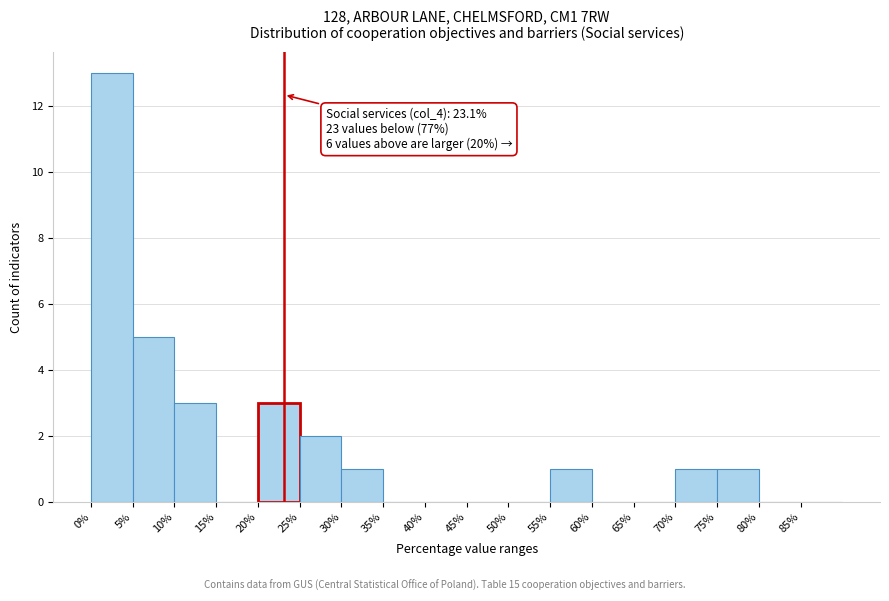

Which range on the x-axis has the tallest bar?

0 to 5